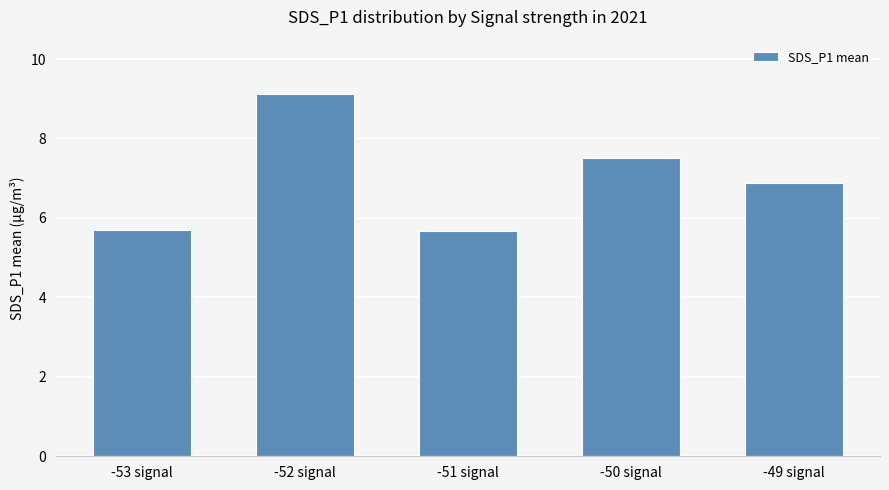

The chart shows a value of 6.9 at -49 signal. True or false?

True